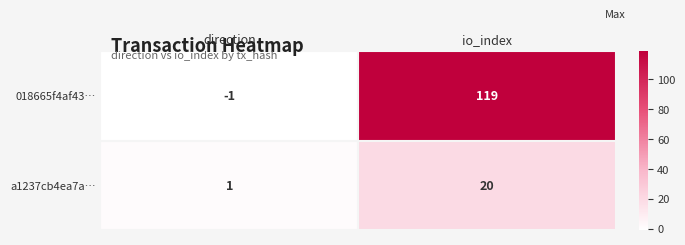

Which category has the highest value in the 018665f4af43… series?

io_index